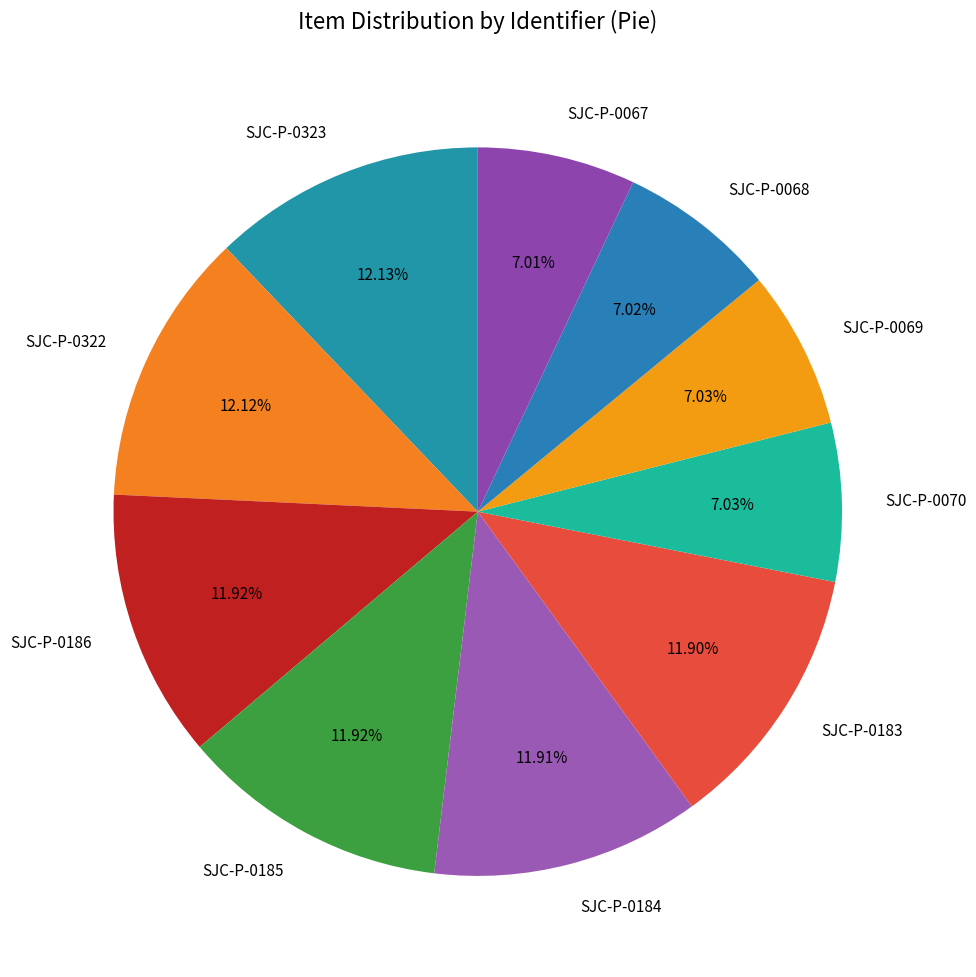

How many slices are in this pie chart?

10